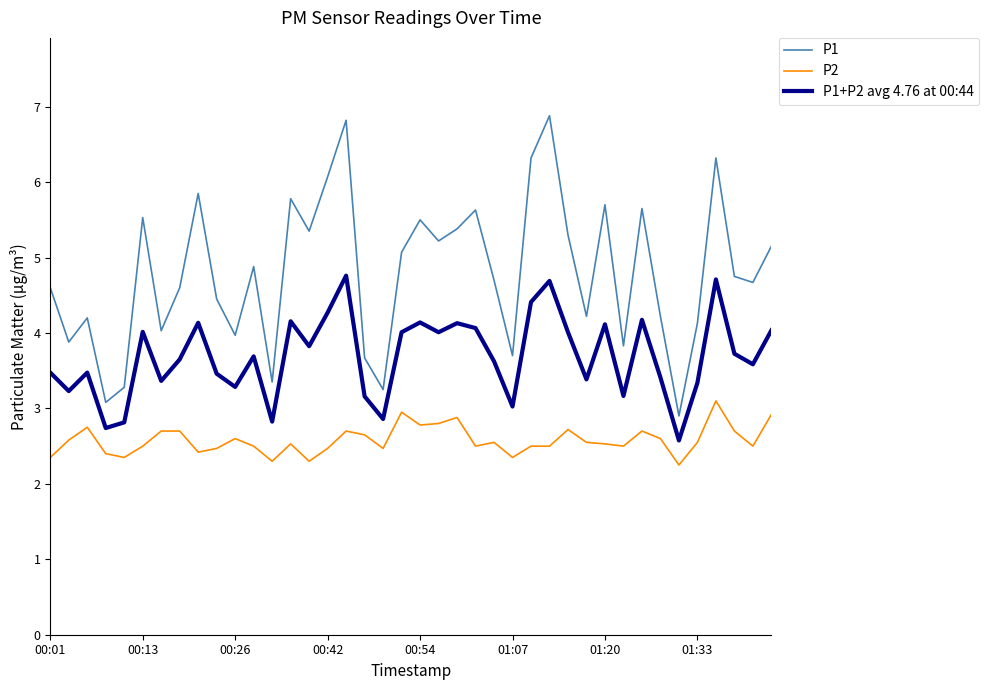

Which series has the widest spread of values?

P1